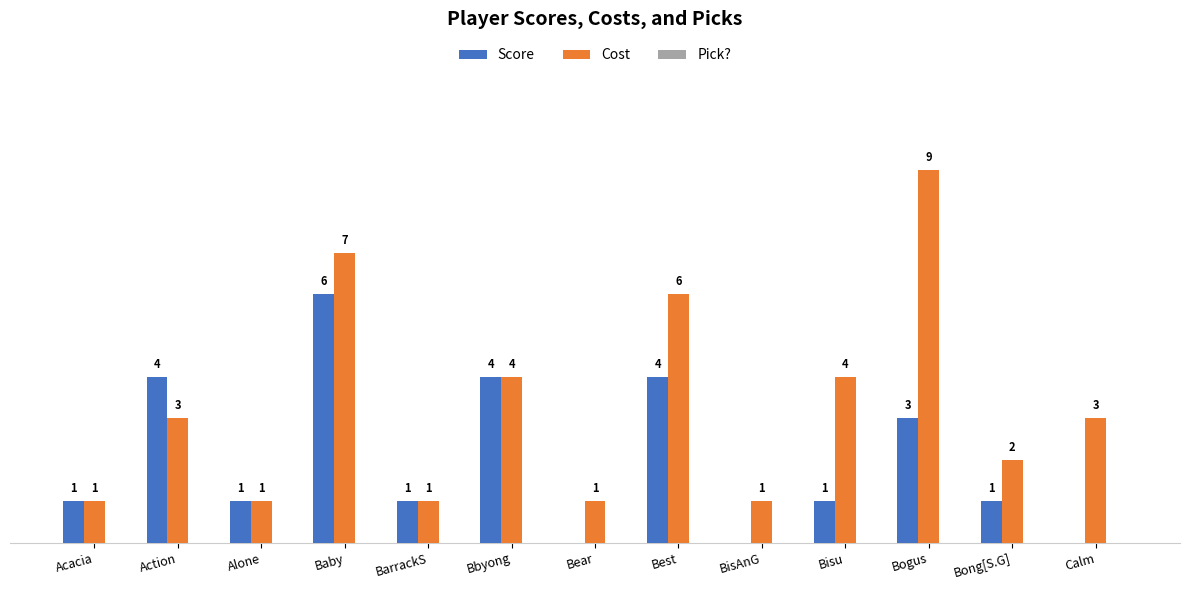

Between BarrackS and Bear, which series saw the biggest shift?

Score